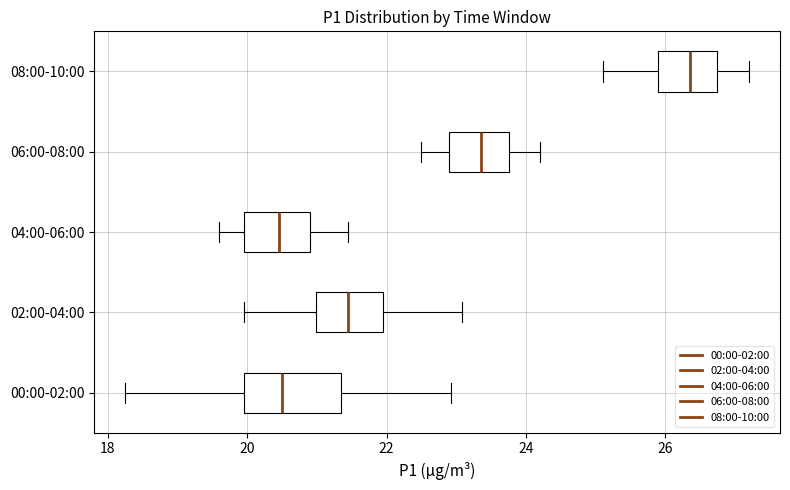

Reading bottom to top, transcribe this box plot: for each box, give where its median line is, the range the box spans, and where its two whiskers end, as read against the x-axis. The values are not printed on the chart, so give them approximately, as read against the axis.

00:00-02:00: median 20.6, box 20.0 to 21.4, whiskers 18.2 to 23.0
02:00-04:00: median 21.4, box 21.0 to 22.0, whiskers 20.0 to 23.0
04:00-06:00: median 20.4, box 20.0 to 21.0, whiskers 19.6 to 21.4
06:00-08:00: median 23.4, box 23.0 to 23.8, whiskers 22.6 to 24.2
08:00-10:00: median 26.4, box 26.0 to 26.8, whiskers 25.2 to 27.2